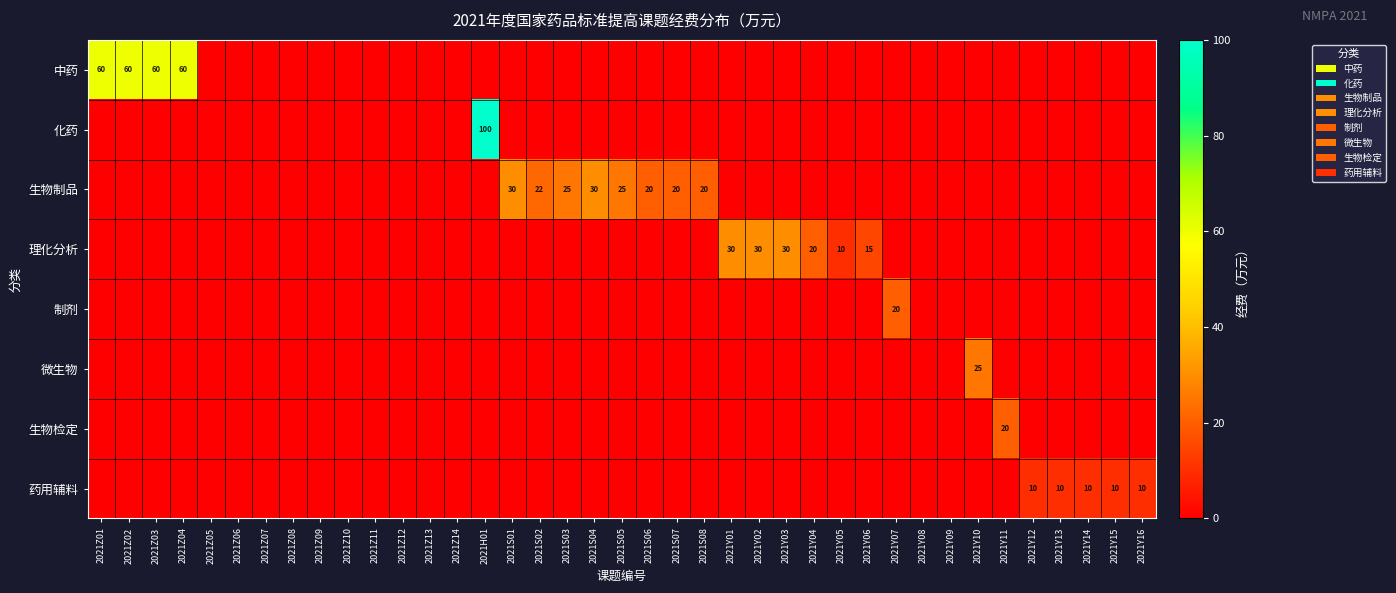

The 生物制品 series shows 7 at 2021S04. True or false?

False